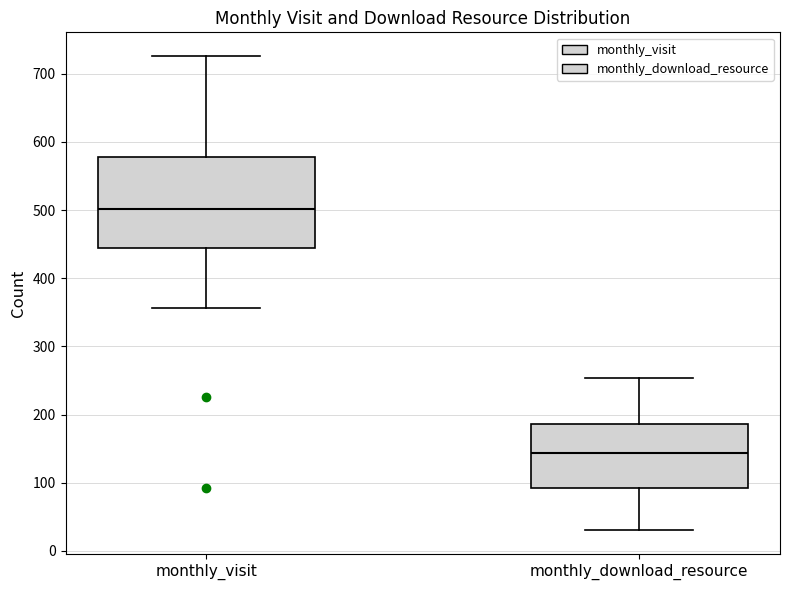

Comparing the boxes themselves (not the whiskers), which one is the tallest?

monthly_visit